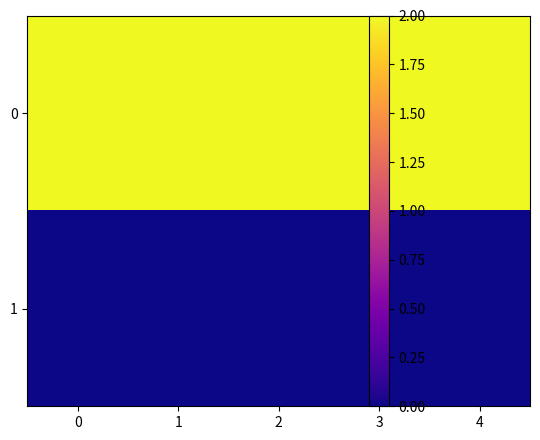

At how many categories does at least one series exceed 41?

5